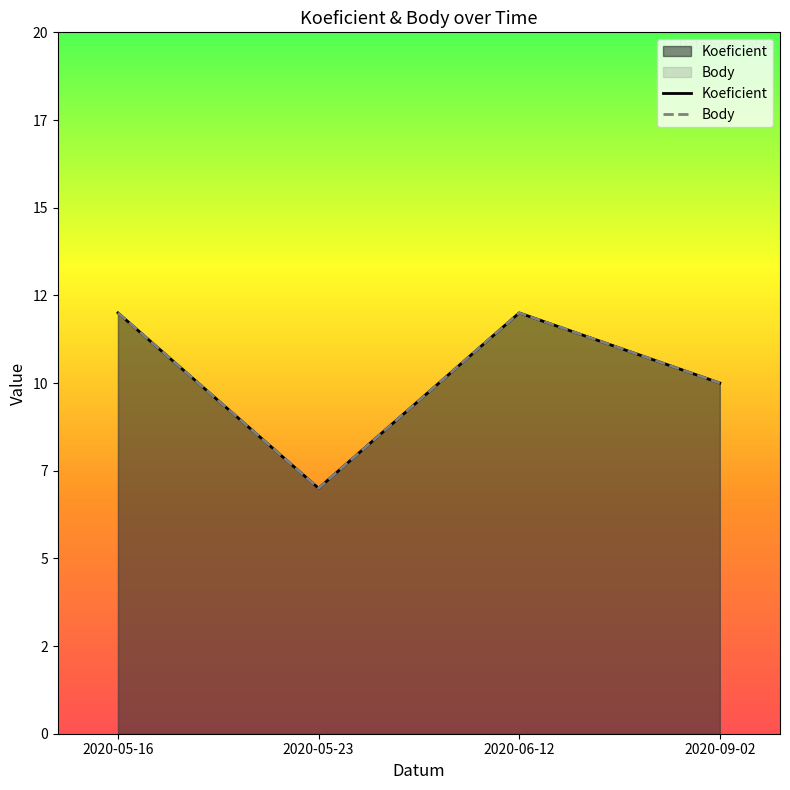

What is the maximum value shown in the chart?

12